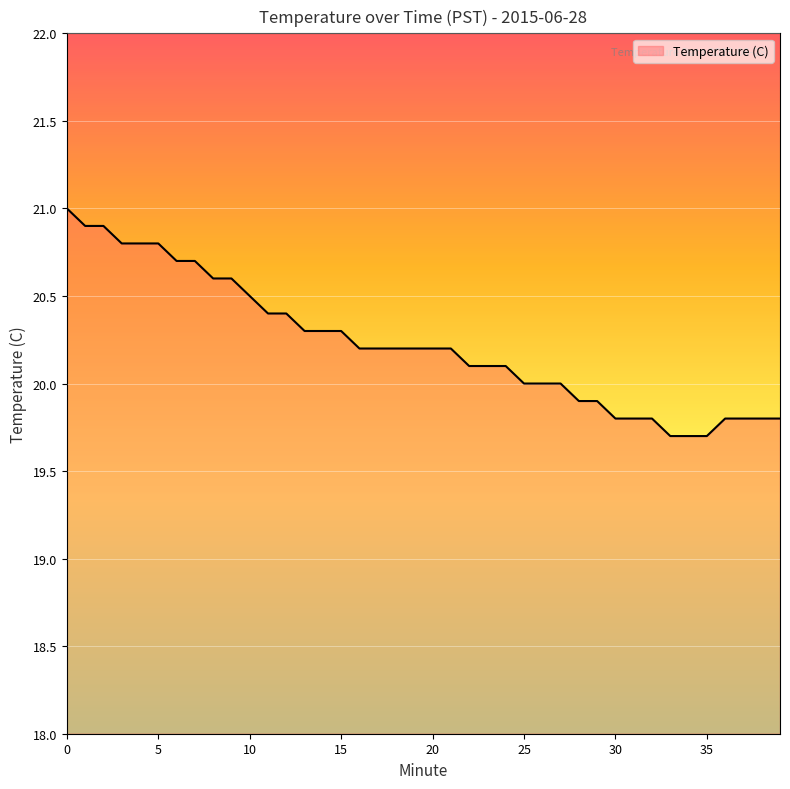

What is the difference between the maximum and minimum values?

1.3